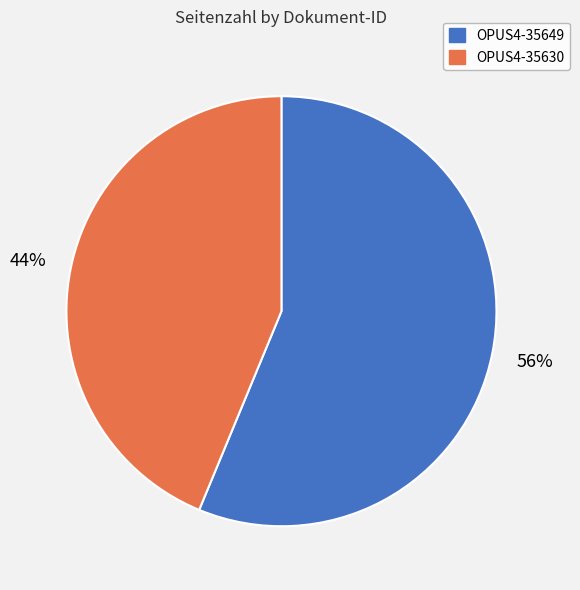

True or false: OPUS4-35630 accounts for 56% of the total.

False